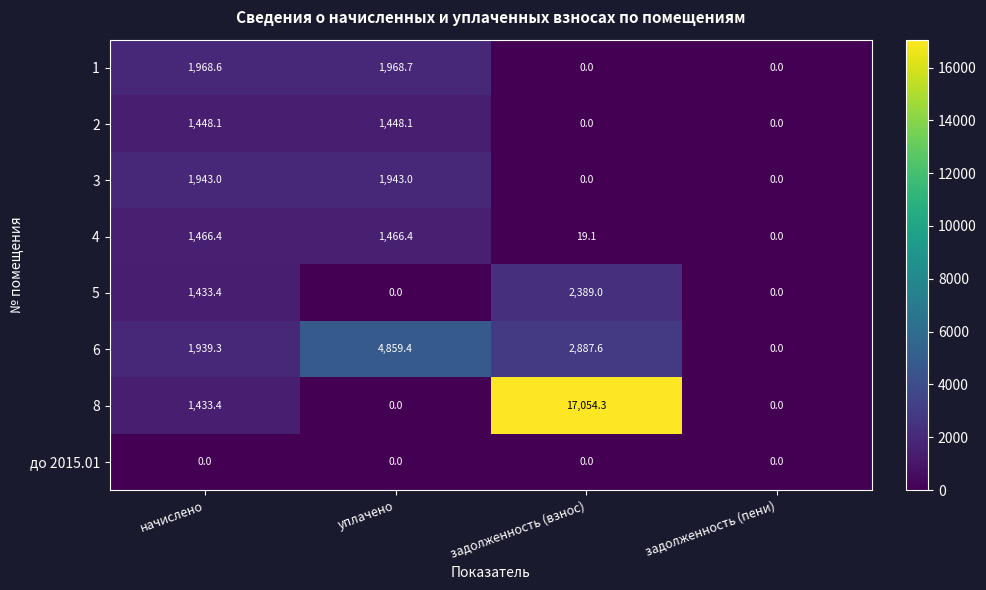

Rank the series by their maximum value, from lowest to highest.

до 2015.01, 2, 4, 3, 1, 5, 6, 8